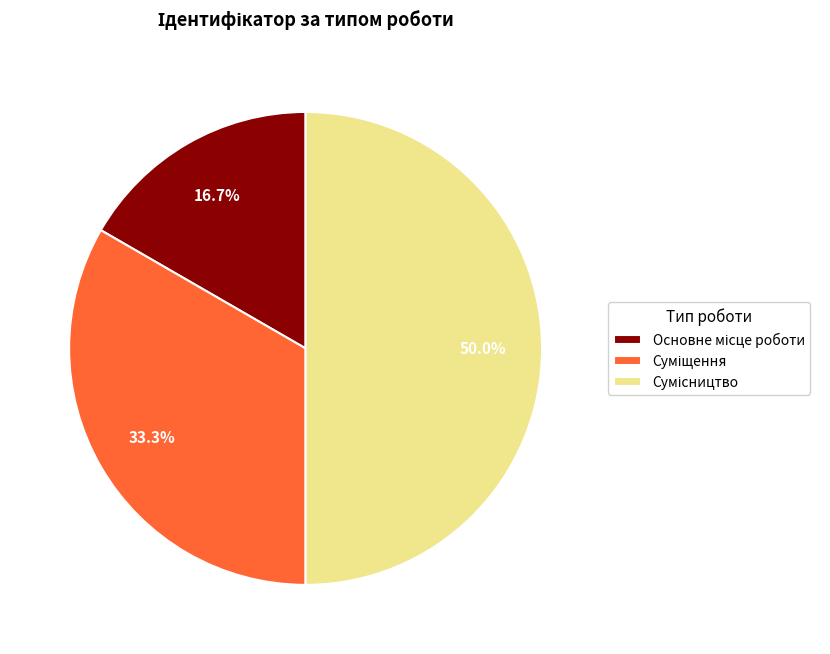

Rank the categories by value from highest to lowest.

Сумісництво, Суміщення, Основне місце роботи